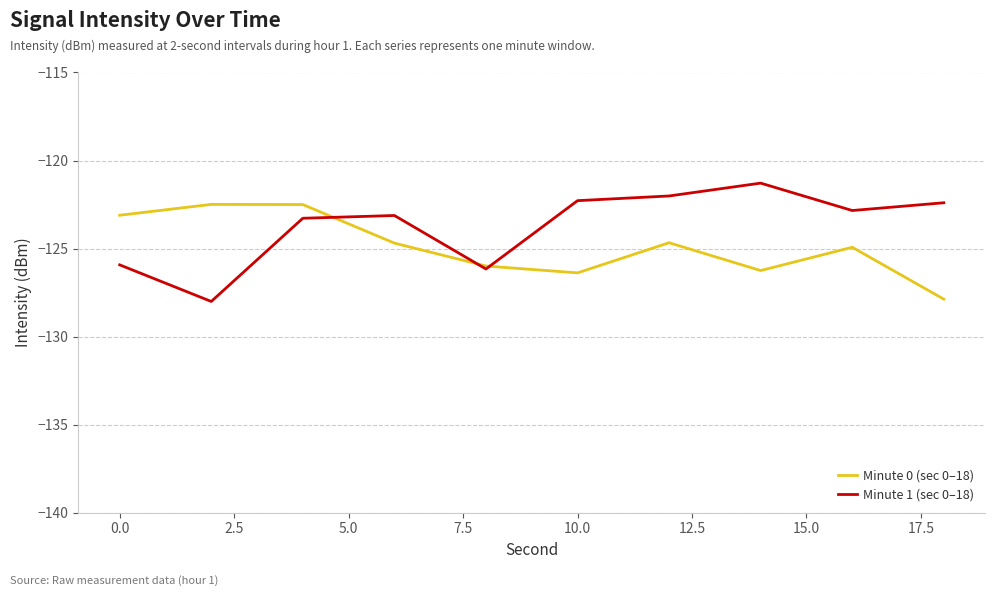

List the series in order of their peak value, highest first.

Minute 1 (sec 0–18), Minute 0 (sec 0–18)